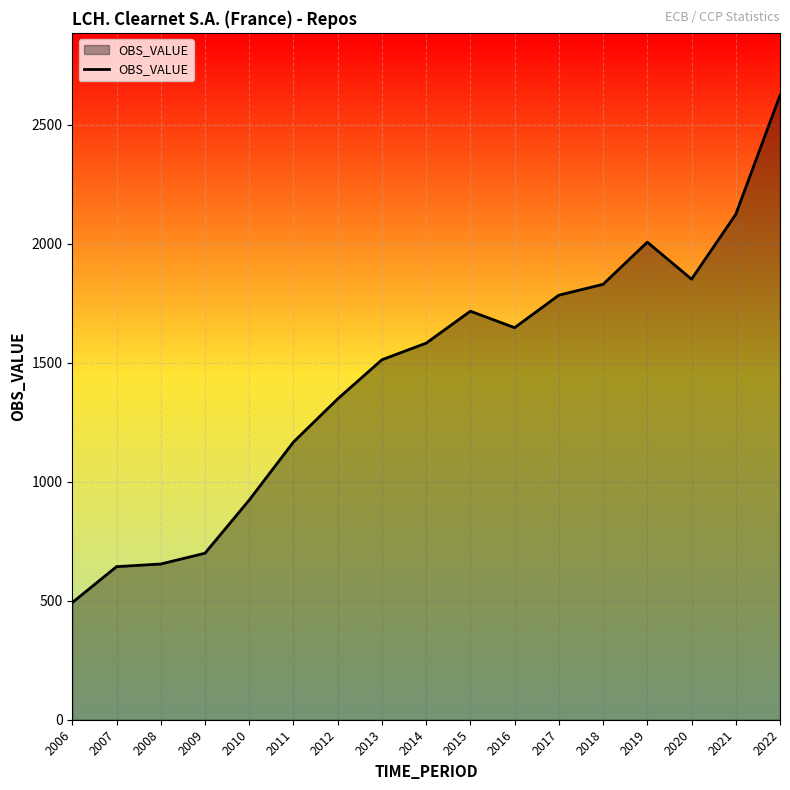

What is the change in value from 2015 to 2017?

+67.3